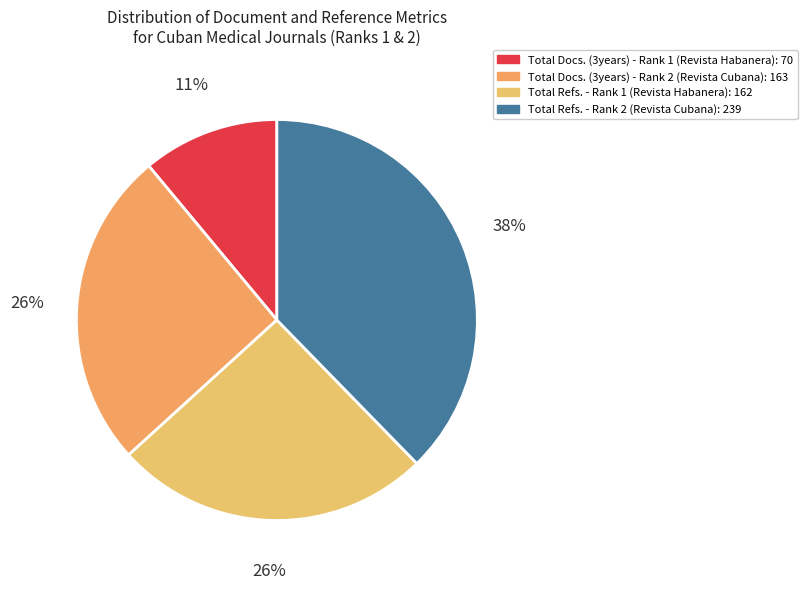

To the nearest percent, what is the average slice percentage?

25%